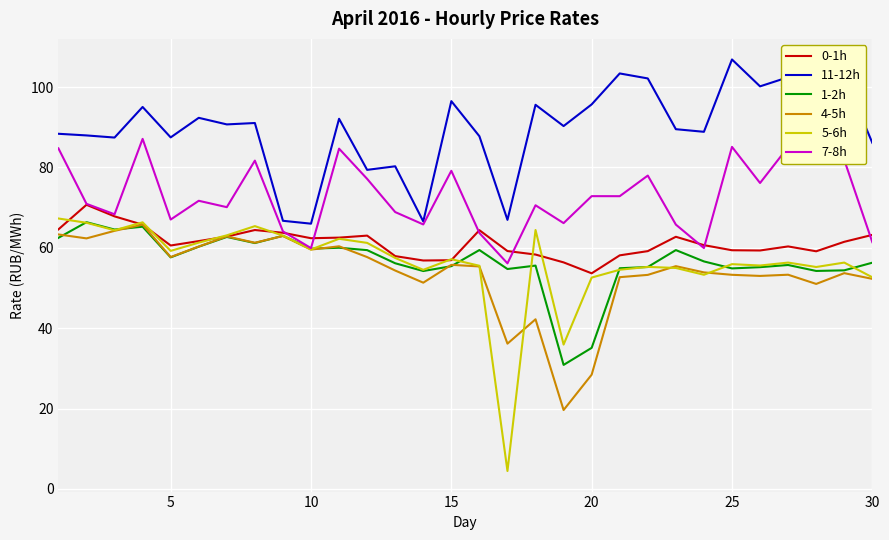

Which series has the largest total across all categories?

11-12h